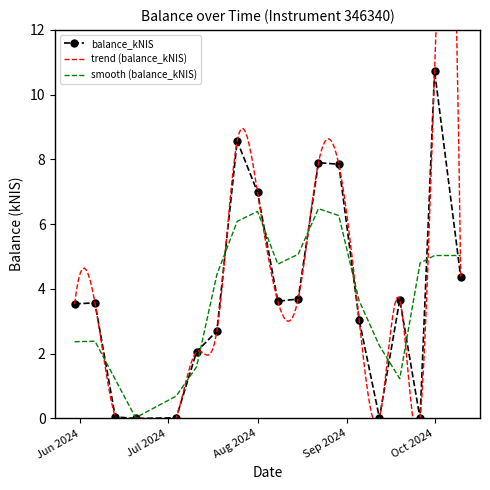

What position from the left is 2024-07-18?

7